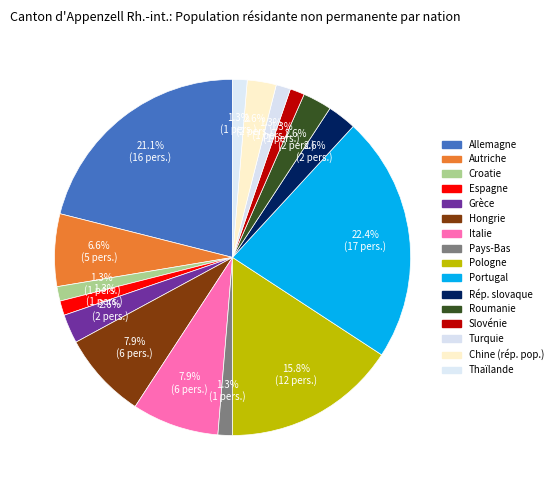

How many slices are in this pie chart?

16